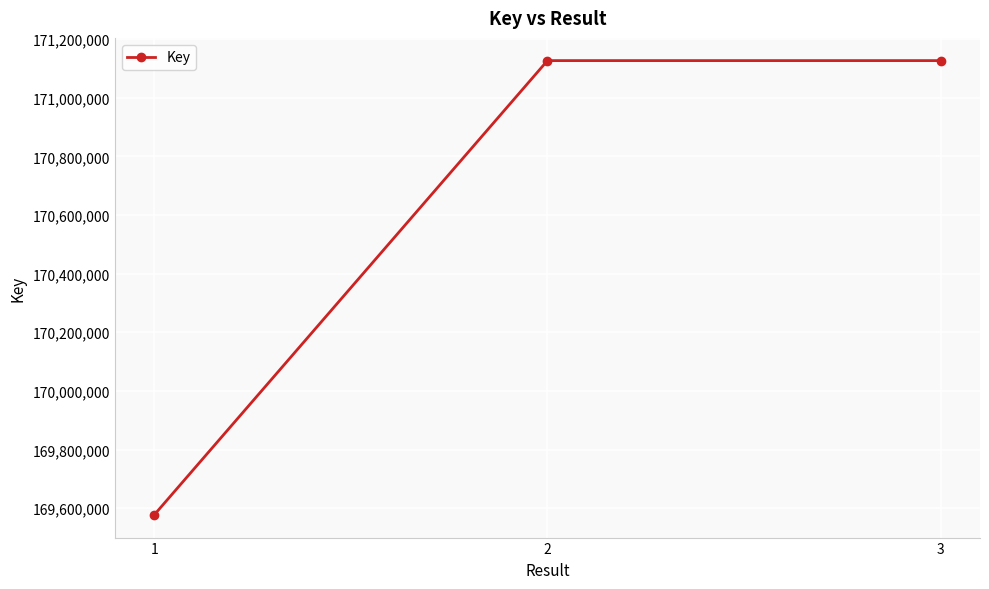

Between 2 and 1, which is larger?

2